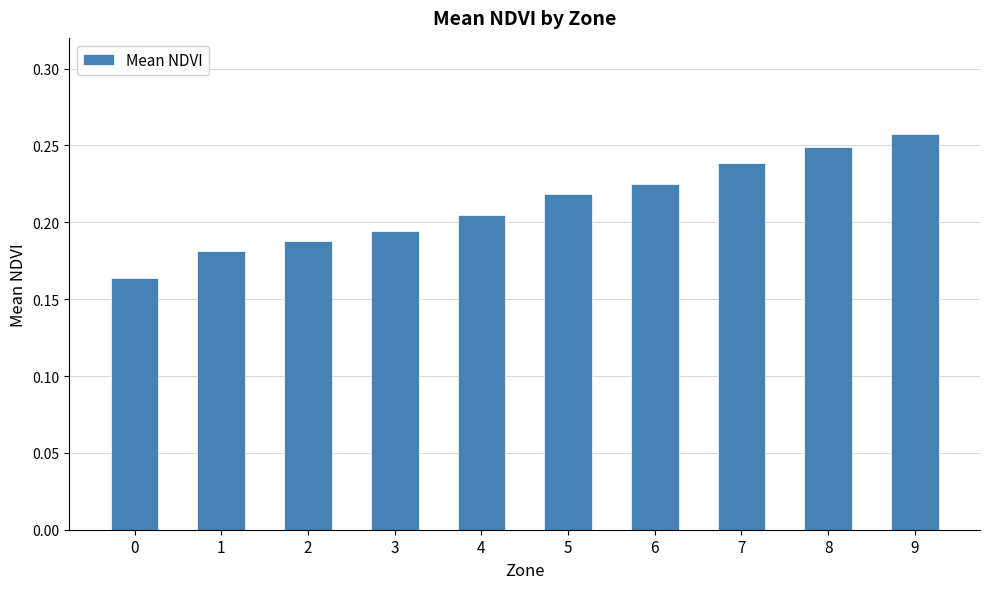

Count the values in the range 0 to 1.

10